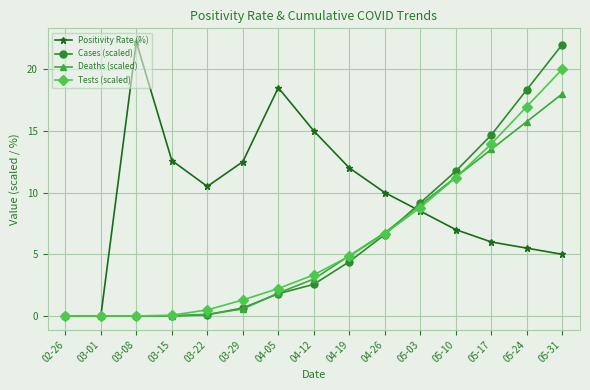

What is the total value across all series at 03-15?

12.7